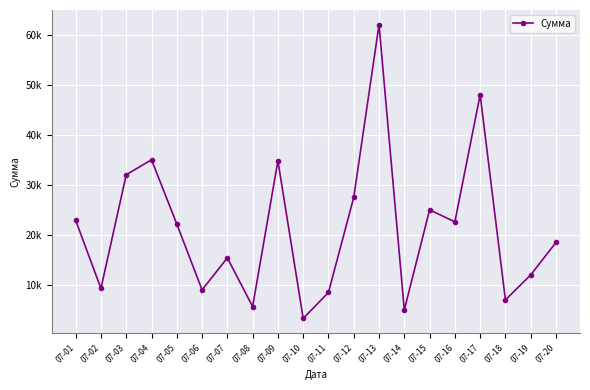

Does the chart have visible grid lines?

Yes